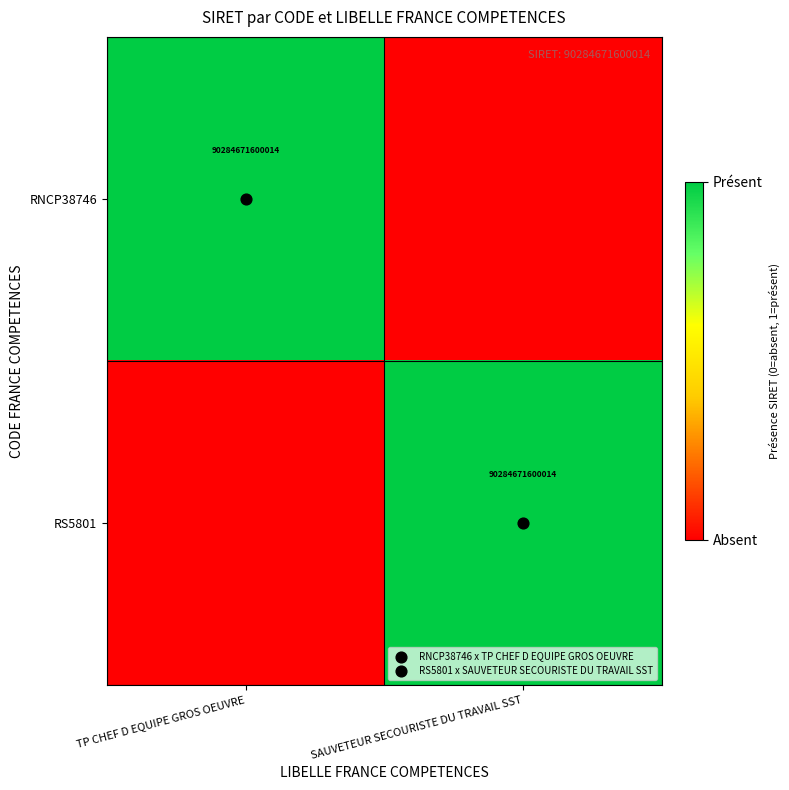

What is the sum of all RNCP38746 values?

1